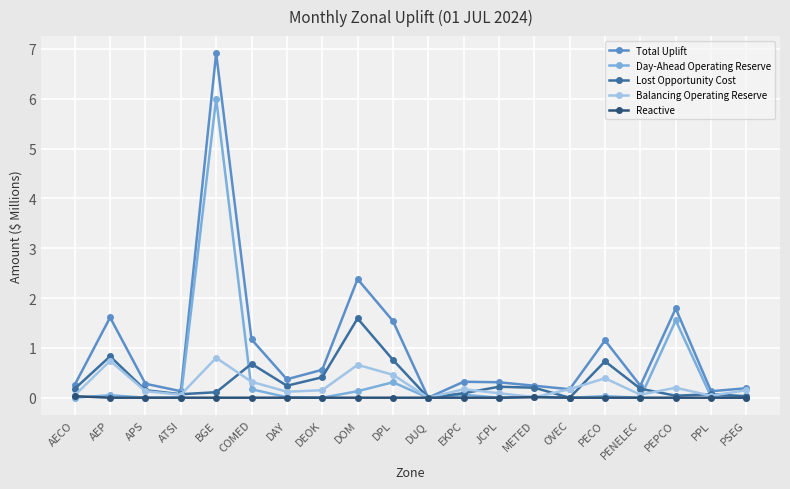

At which label is Total Uplift closest to 3?

DOM